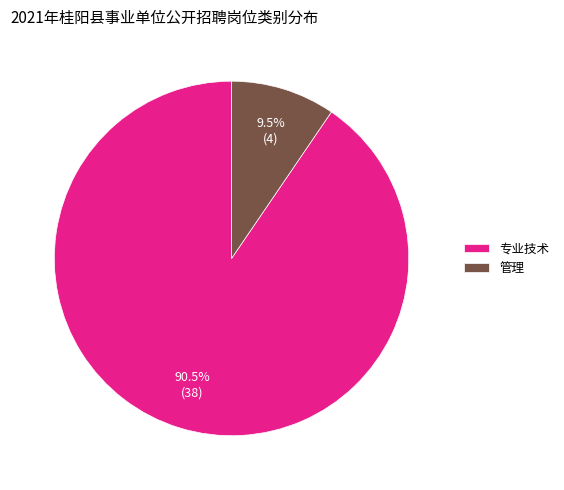

Combined, what portion of the pie is 管理 and 专业技术?

100.0%